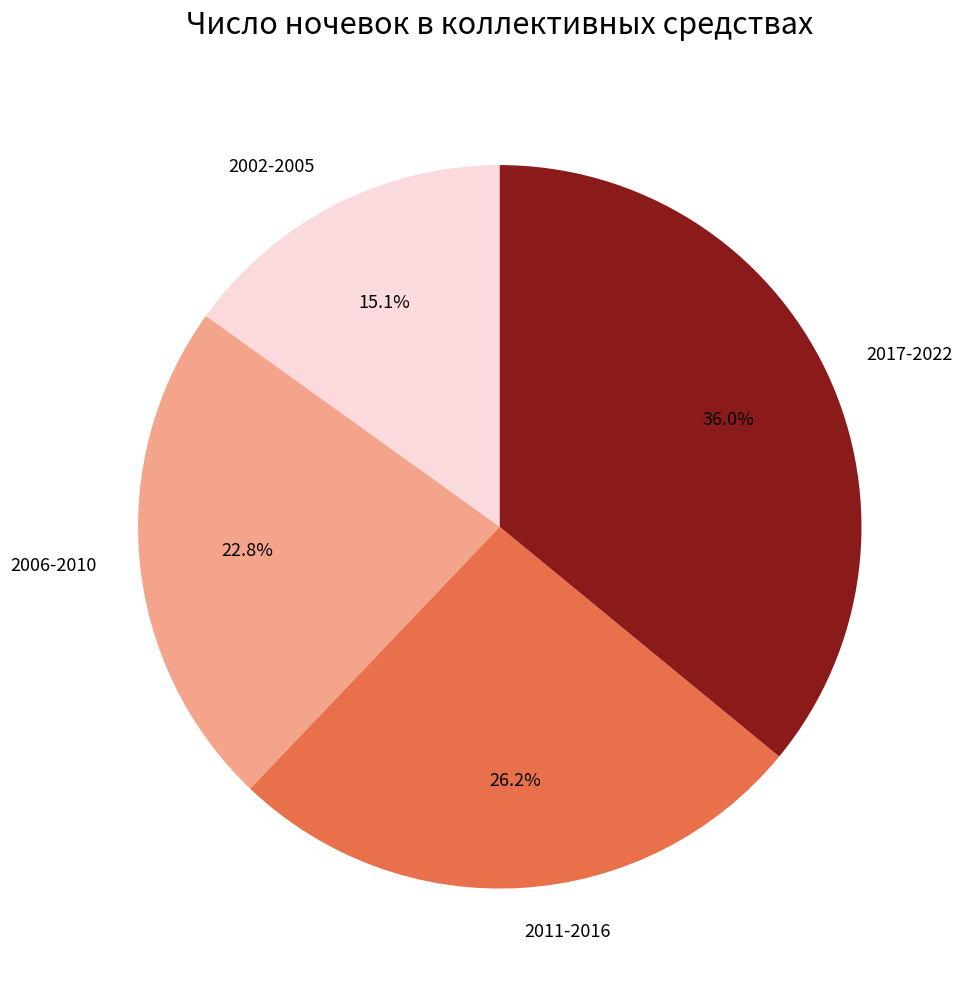

Which category has the smallest portion of the pie?

2002-2005